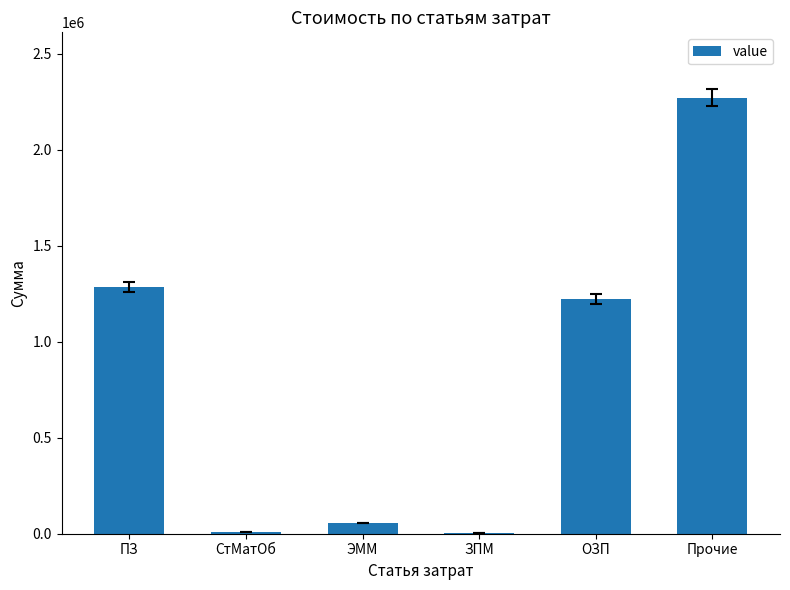

What is the sum of all values?

4849485.4